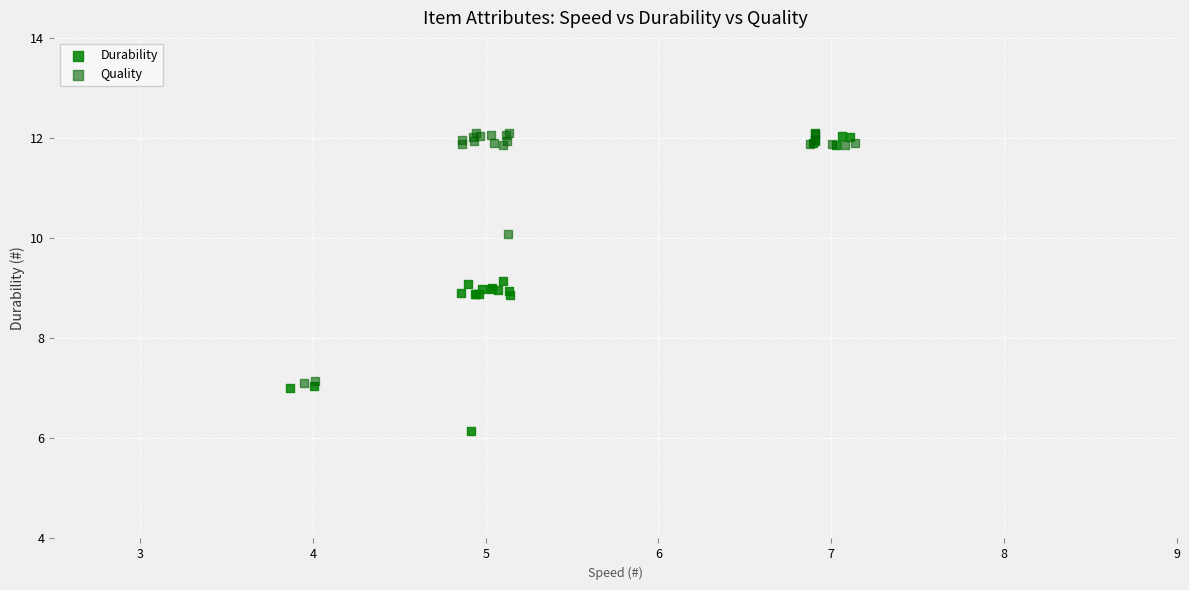

Which series has the widest spread of Y values?

Durability